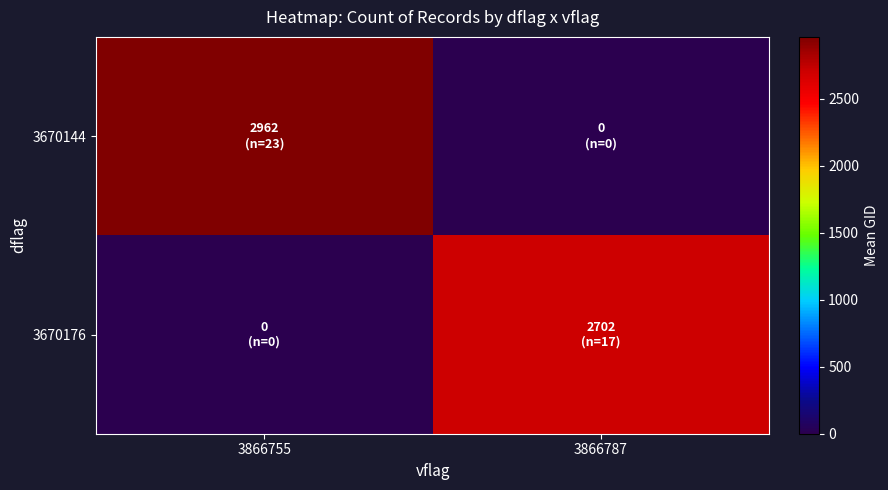

What is the total value across all series at 3866787?

2702.2